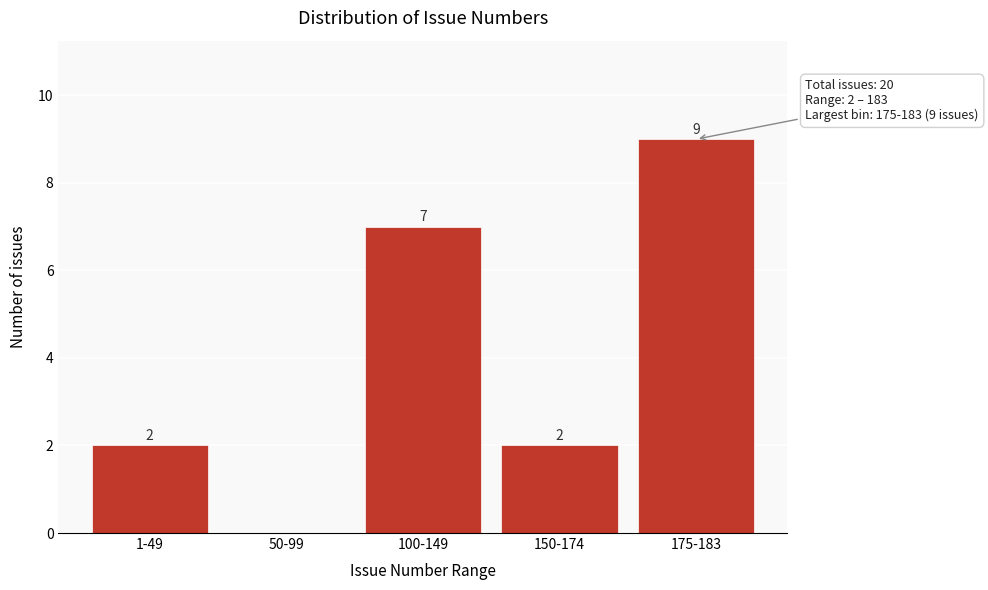

Reading left to right, what are all the values shown in this chart?

1-49=2	50-99=0	100-149=7	150-174=2	175-183=9